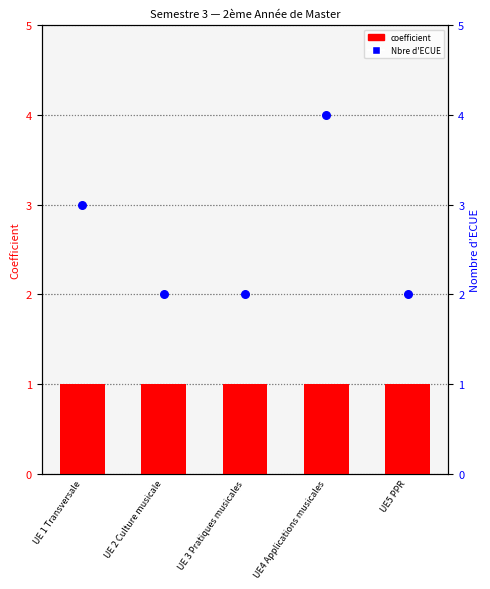

Is the value of coefficient at UE4 Applications musicales greater than the value of Nombre d'ECUE at UE 2 Culture musicale?

No